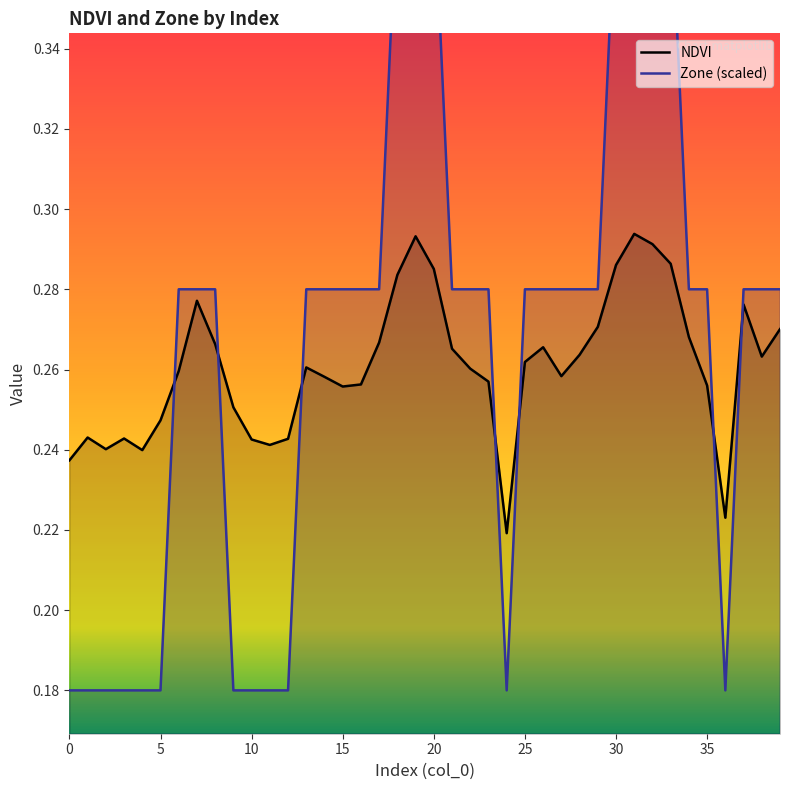

Is it true that NDVI equals 0.3 at 32?

True